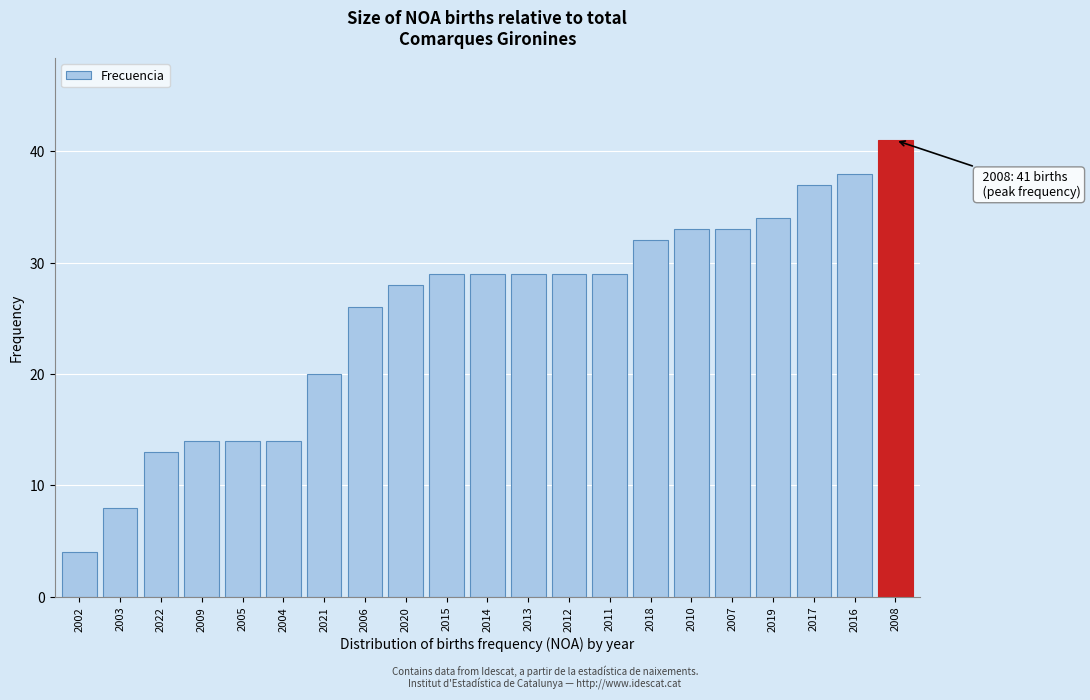

Reading right to left, extract all data points from this chart.

2008=41	2016=38	2017=37	2019=34	2007=33	2010=33	2018=32	2011=29	2012=29	2013=29	2014=29	2015=29	2020=28	2006=26	2021=20	2004=14	2005=14	2009=14	2022=13	2003=8	2002=4